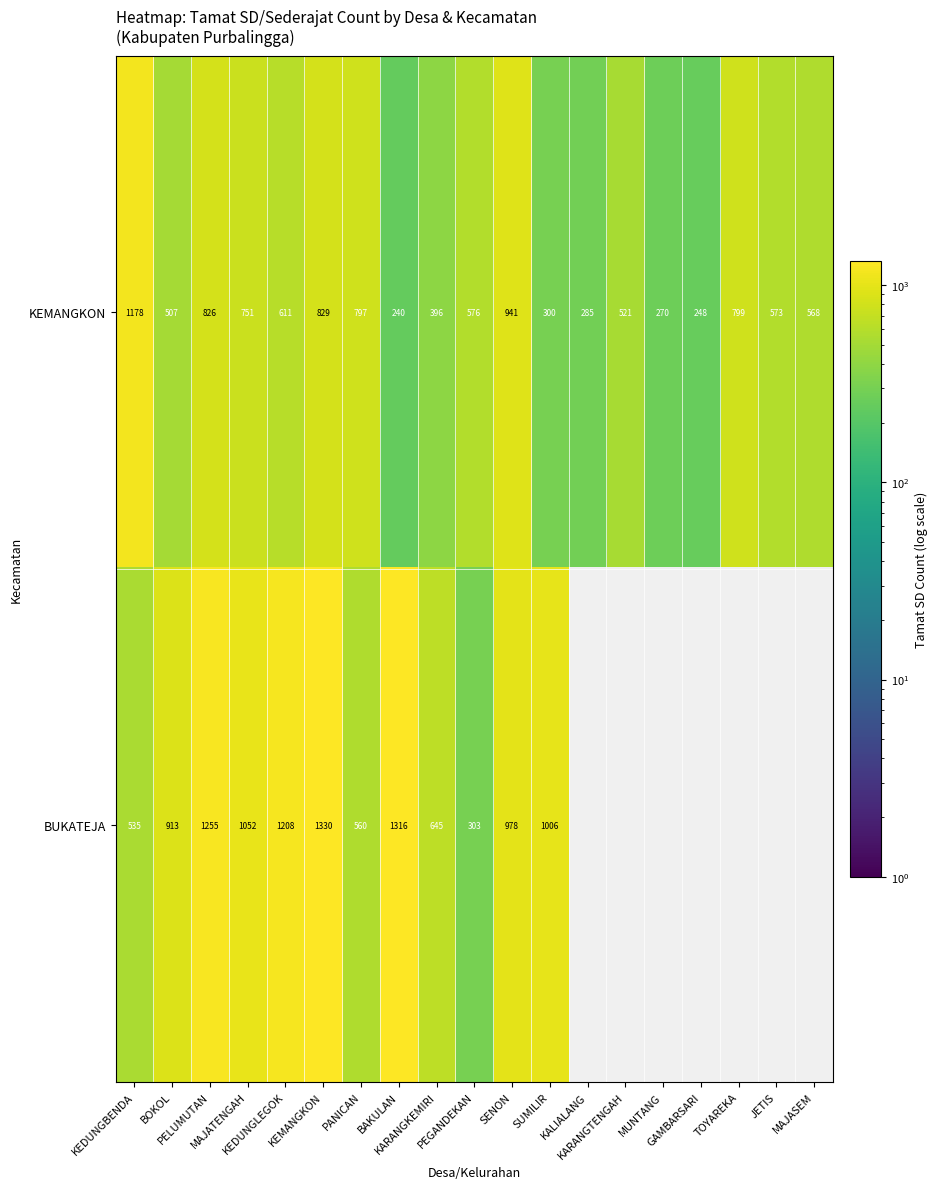

Which series has the largest range (max minus min)?

BUKATEJA